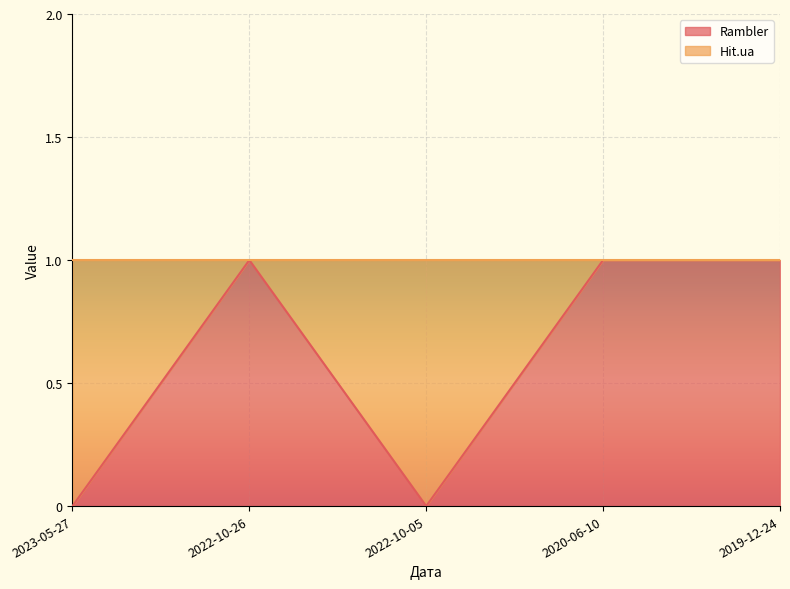

How many lines are shown in the chart?

1